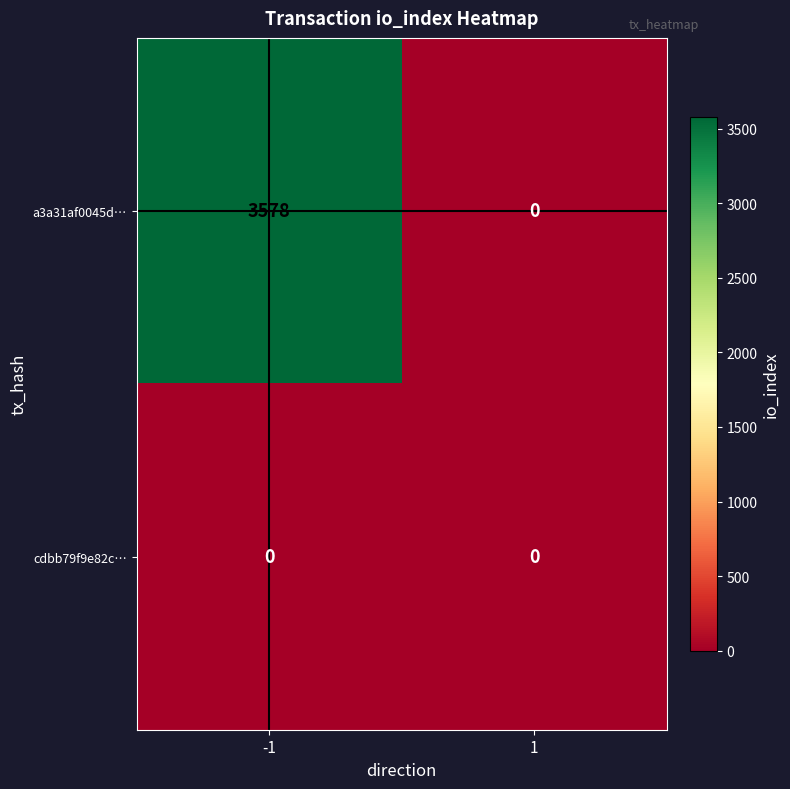

What is the maximum value for a3a31af0045d…?

3578